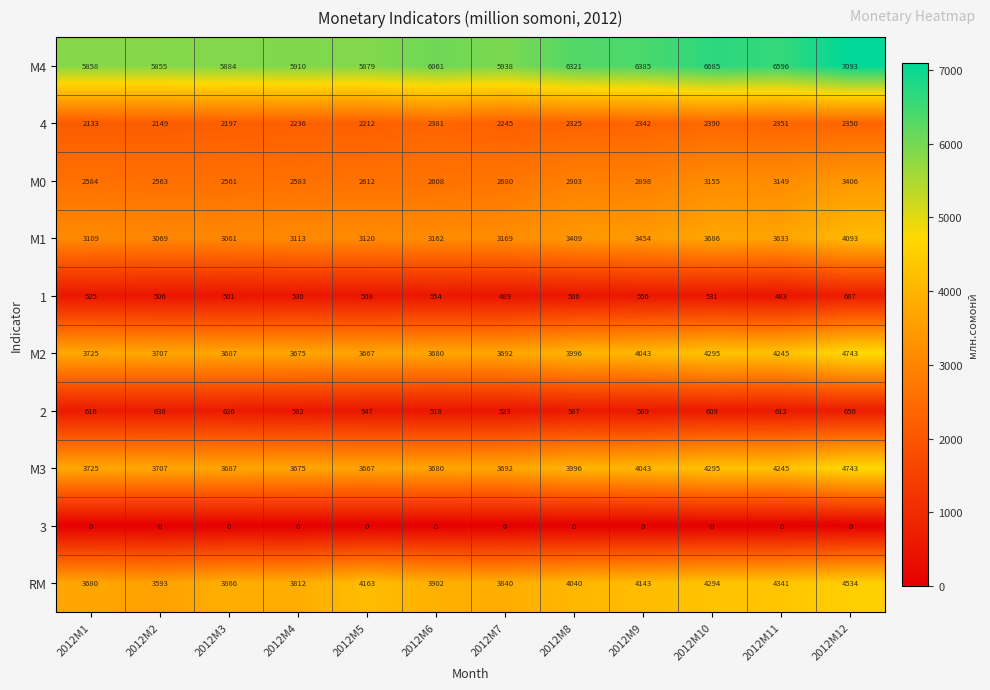

What is the sum of all М3 values?

47155